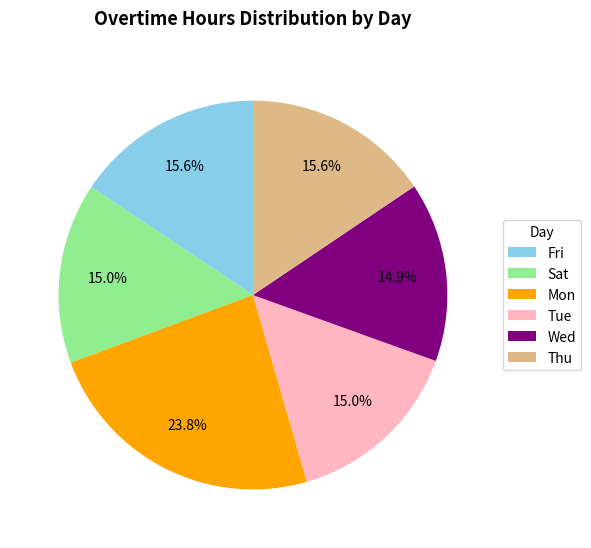

What is the largest slice in the pie chart?

Mon